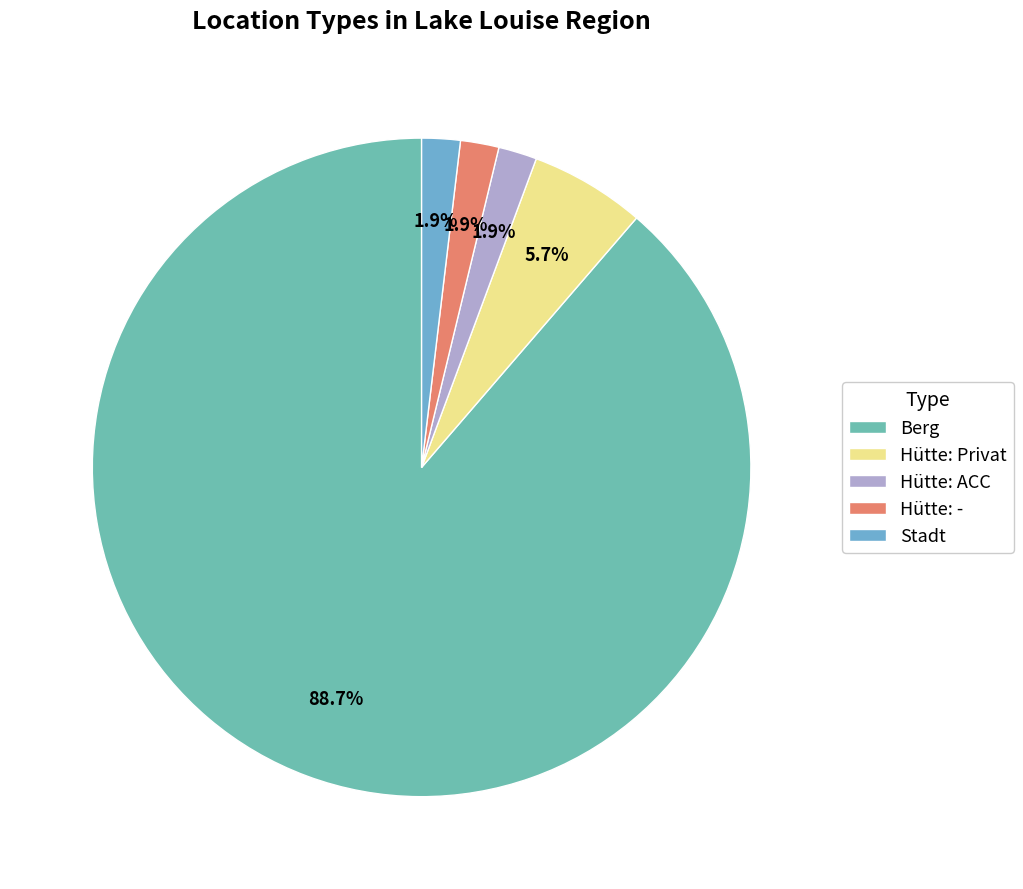

True or false: Hütte: Privat accounts for 6% of the total.

True